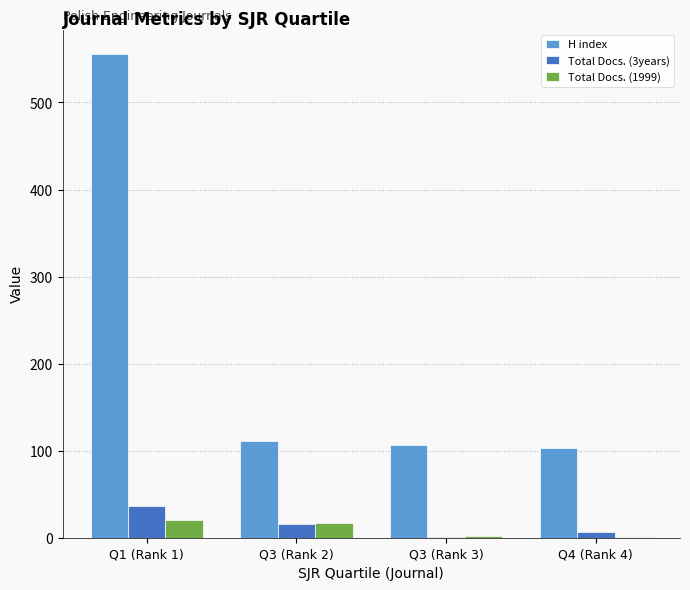

At which category is the sum across all series the highest?

Q1 (Rank 1)